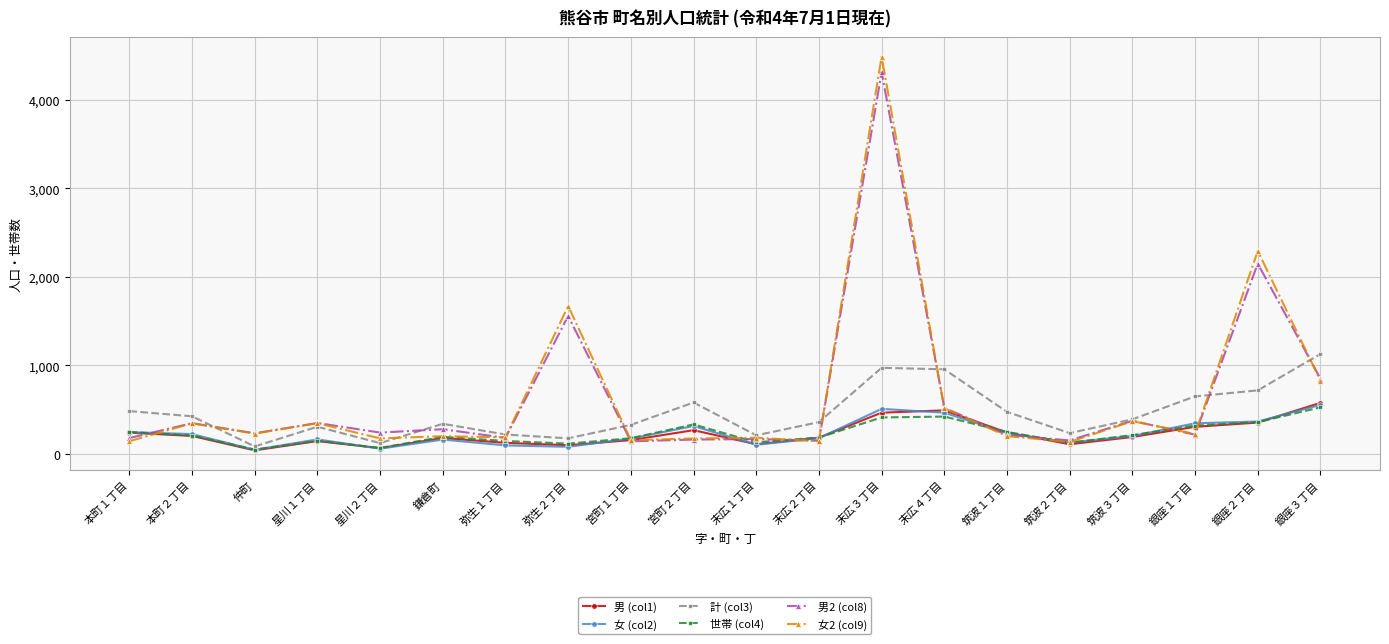

At which category is the sum across all series the highest?

末広３丁目